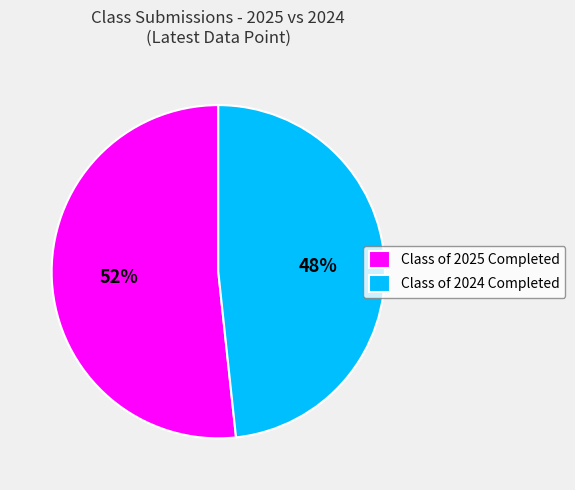

Does any single category account for the majority?

Yes